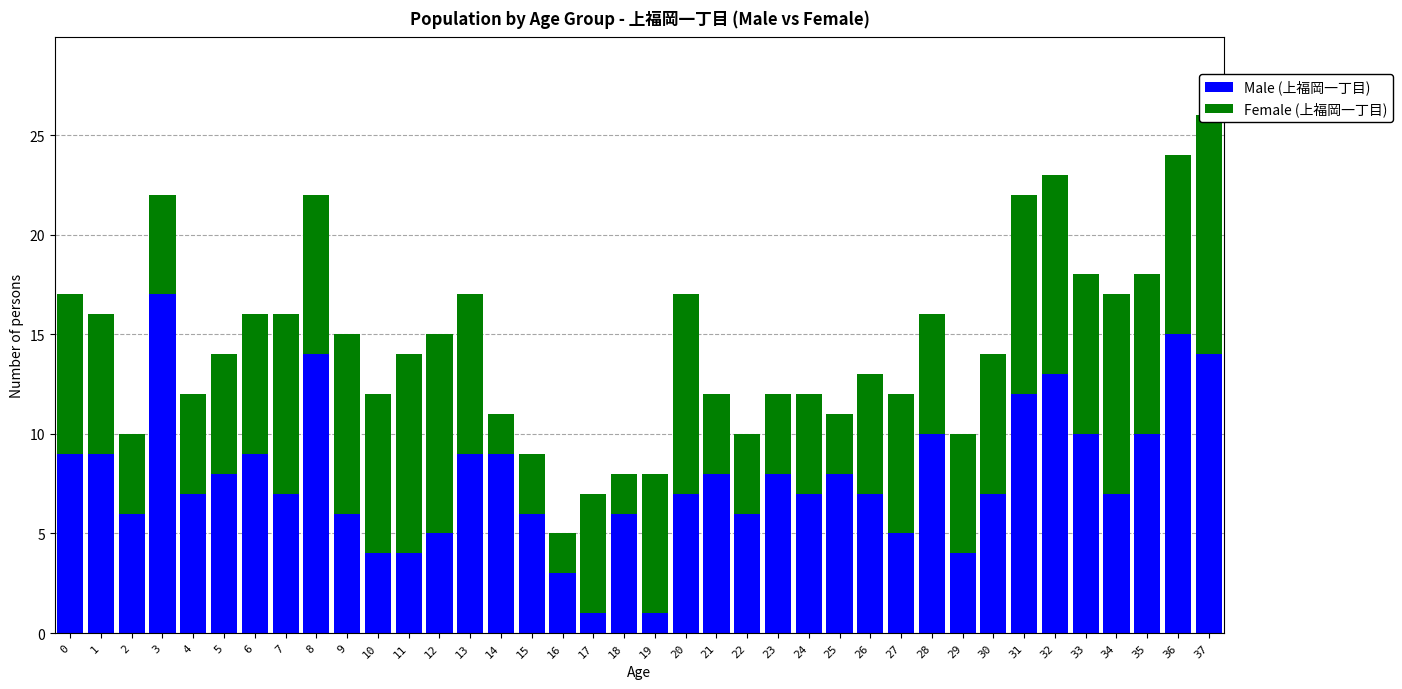

The value of Male (上福岡一丁目) at 4 is 7. True or false?

True